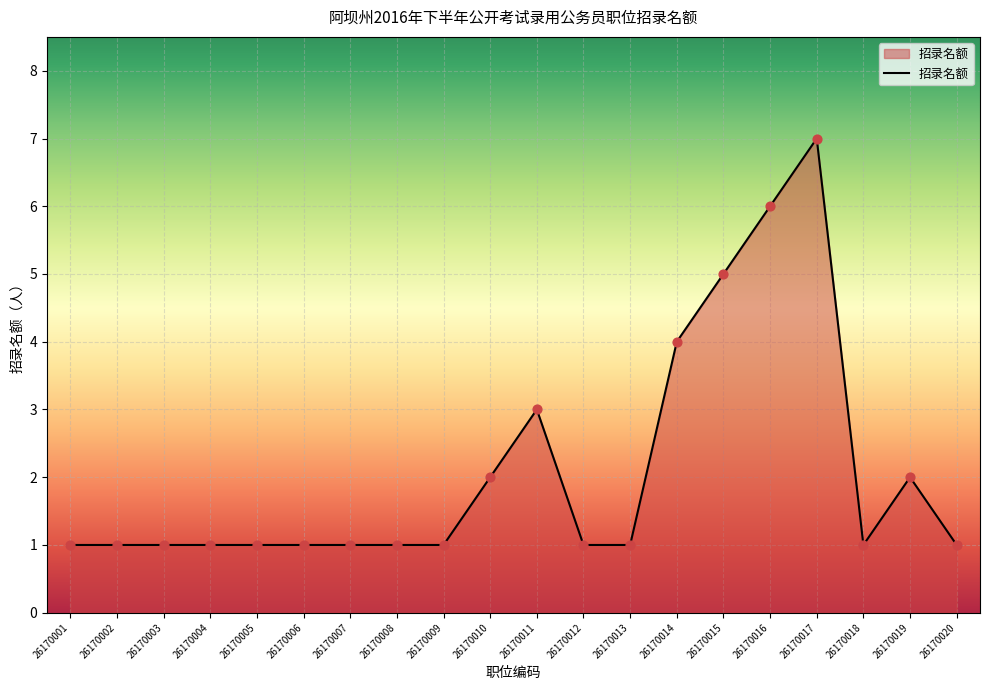

Approximately how many times larger is the value at 26170015 compared to 26170003?

5.0